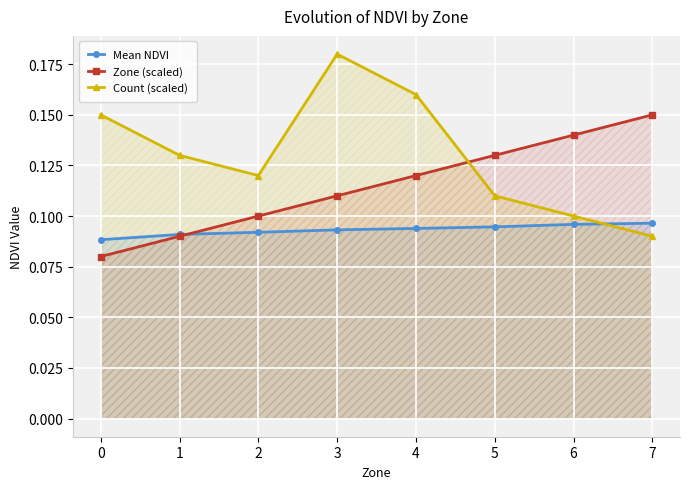

List the labels in order of Zone (scaled) value, smallest first.

0, 1, 2, 3, 4, 5, 6, 7